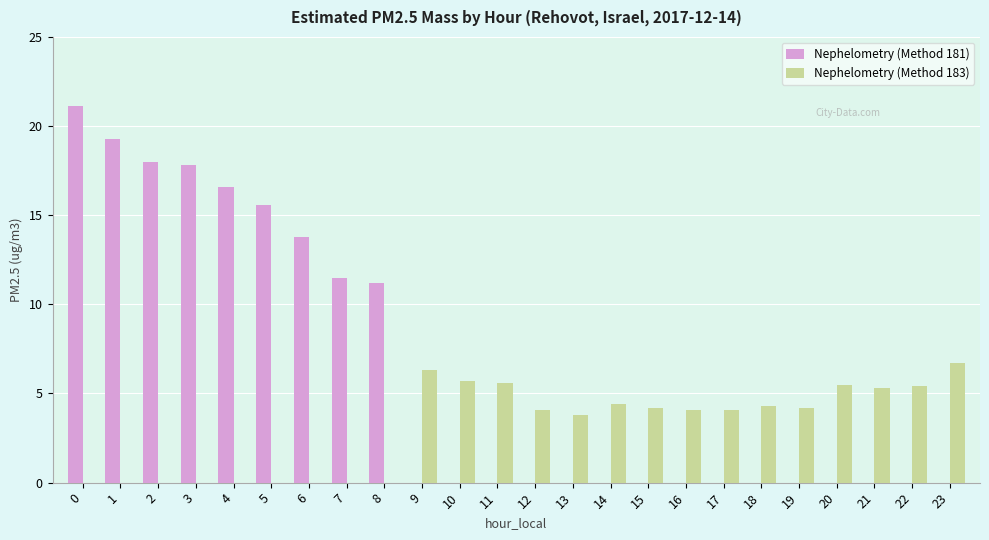

Count the number of categories in the chart.

24